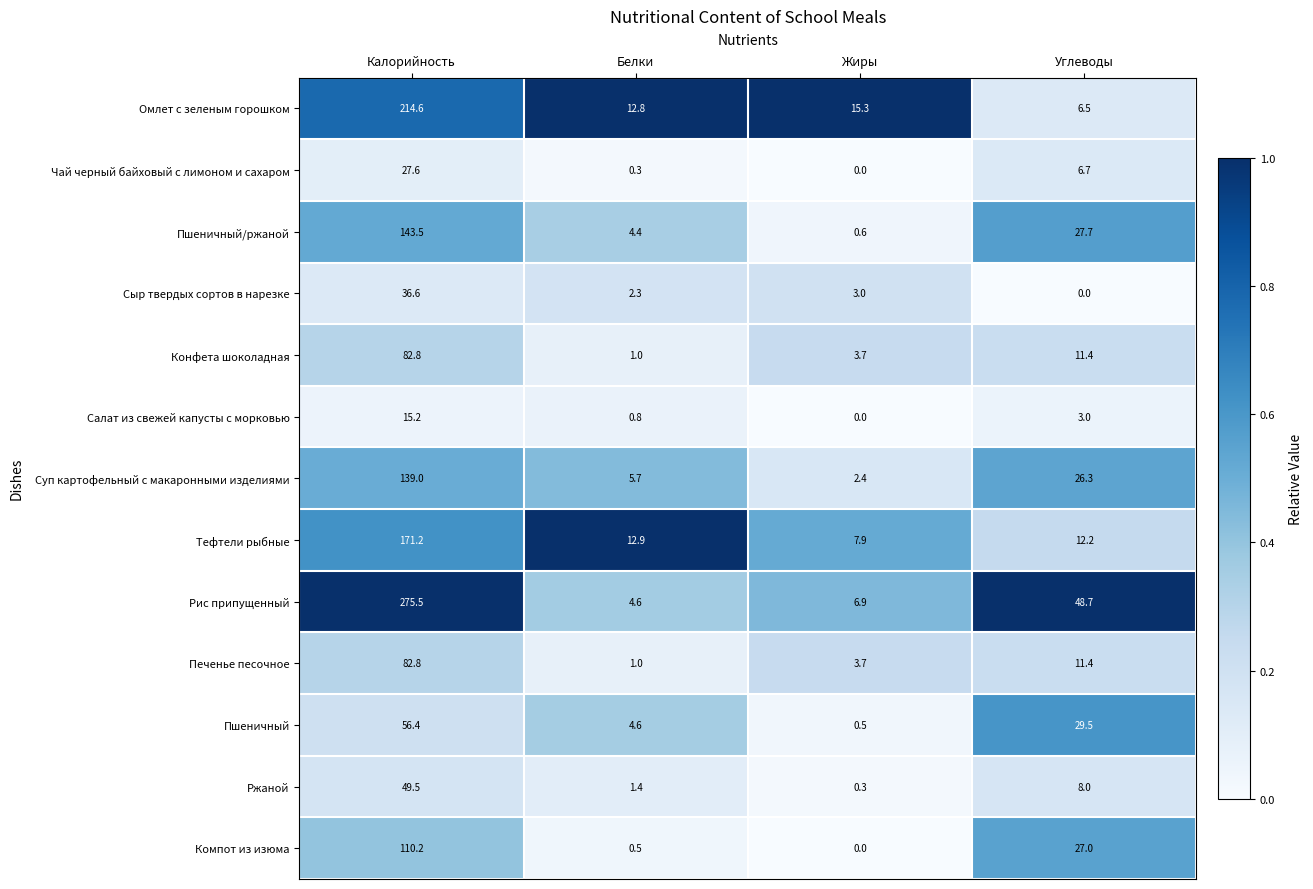

The value of Ржаной at Калорийность is 49.5. True or false?

True